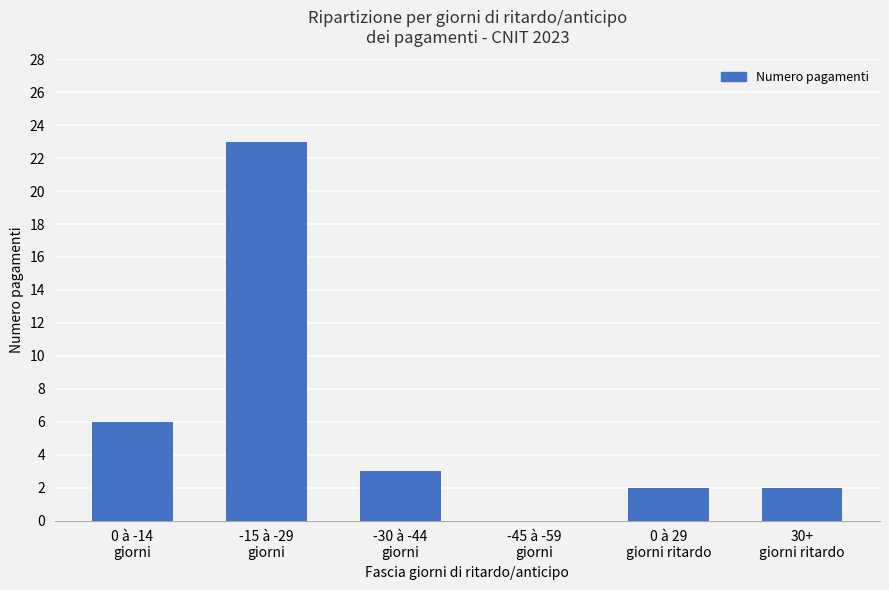

Reading left to right, extract all data points from this chart.

0 à -14
giorni=6	-15 à -29
giorni=23	-30 à -44
giorni=3	-45 à -59
giorni=0	0 à 29
giorni ritardo=2	30+
giorni ritardo=2